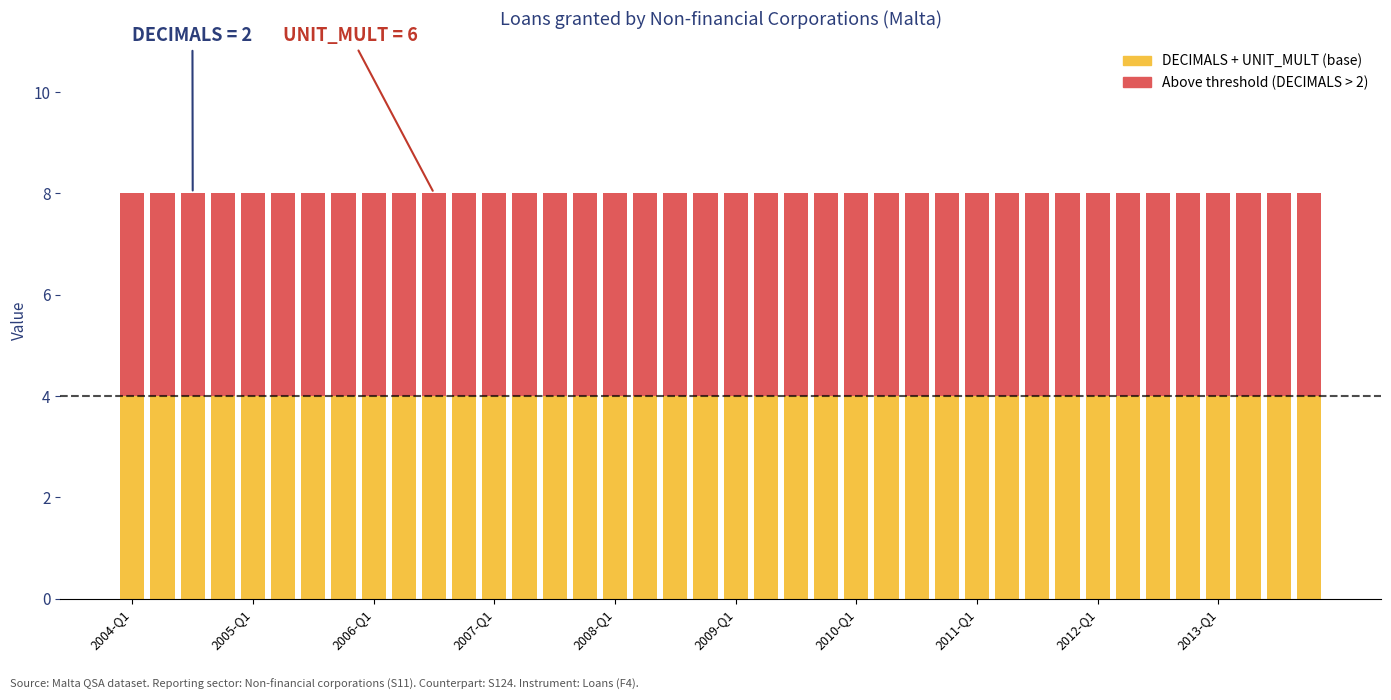

Rank the categories by UNIT_MULT value from highest to lowest.

2004-Q1, 2004-Q2, 2004-Q3, 2004-Q4, 2005-Q1, 2005-Q2, 2005-Q3, 2005-Q4, 2006-Q1, 2006-Q2, 2006-Q3, 2006-Q4, 2007-Q1, 2007-Q2, 2007-Q3, 2007-Q4, 2008-Q1, 2008-Q2, 2008-Q3, 2008-Q4, 2009-Q1, 2009-Q2, 2009-Q3, 2009-Q4, 2010-Q1, 2010-Q2, 2010-Q3, 2010-Q4, 2011-Q1, 2011-Q2, 2011-Q3, 2011-Q4, 2012-Q1, 2012-Q2, 2012-Q3, 2012-Q4, 2013-Q1, 2013-Q2, 2013-Q3, 2013-Q4